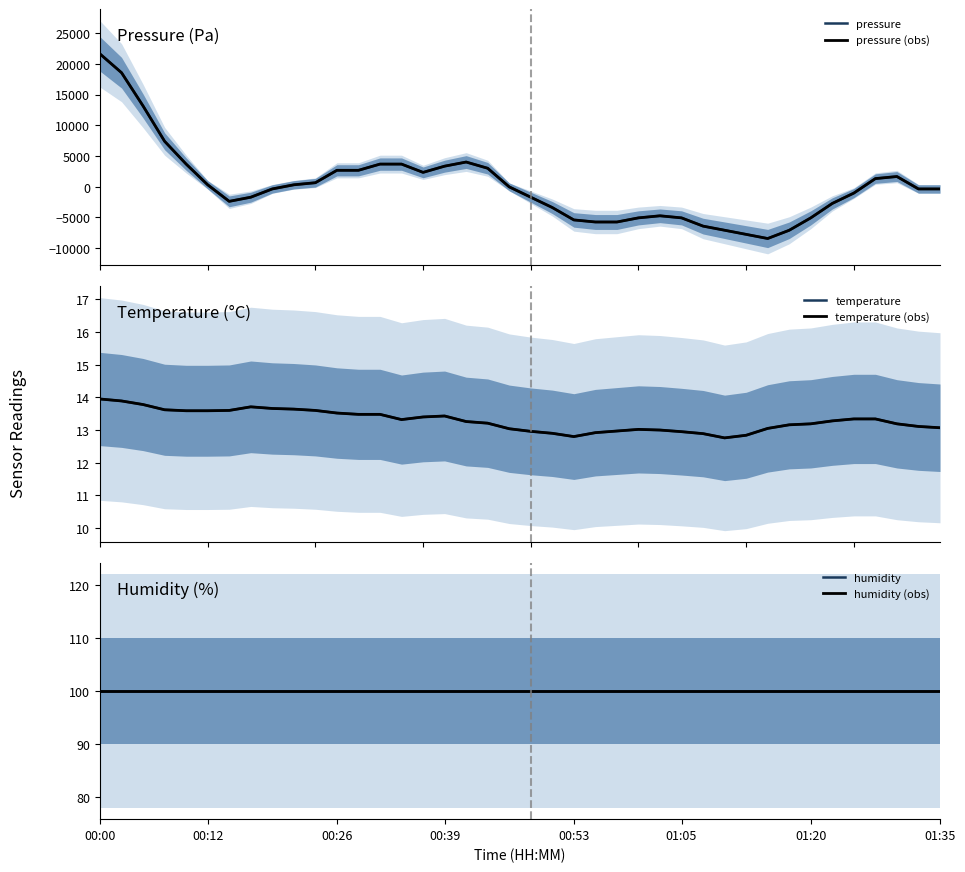

At which label is pressure (obs) closest to 6597?

00:39